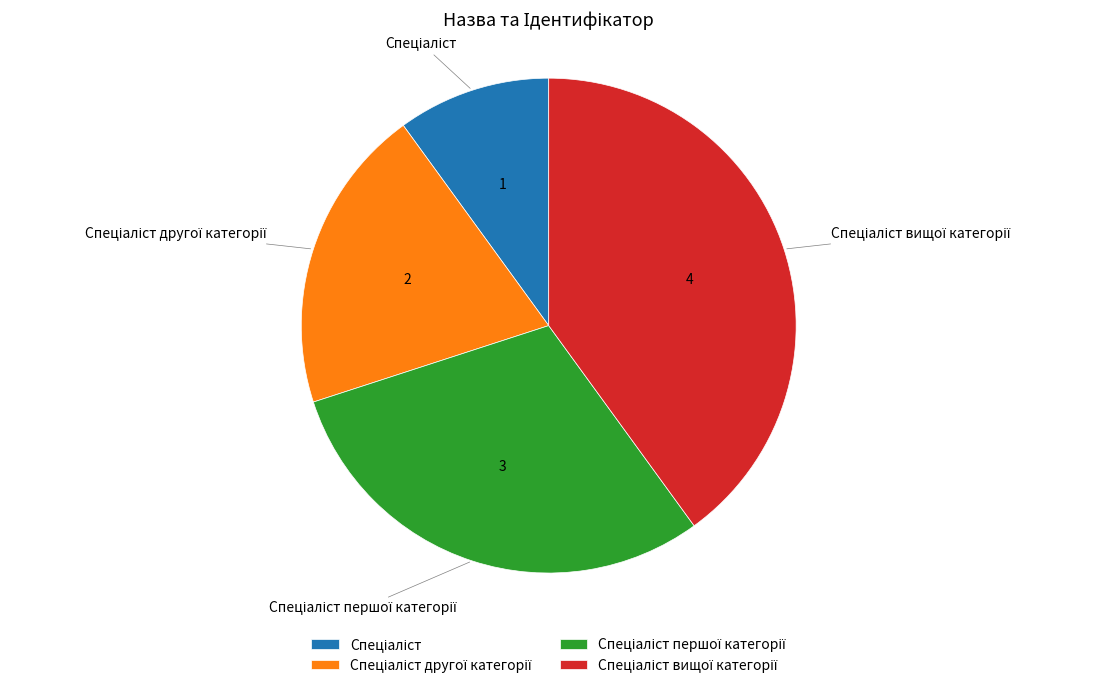

Is there any slice that represents more than half of the pie?

No